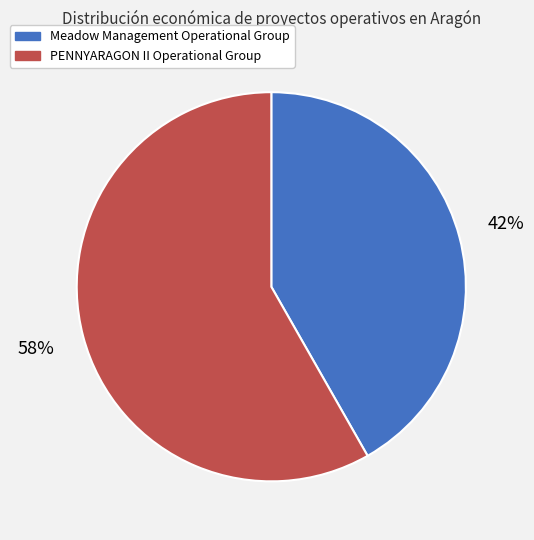

To the nearest percent, what is the difference between the largest and smallest slice percentages?

16%